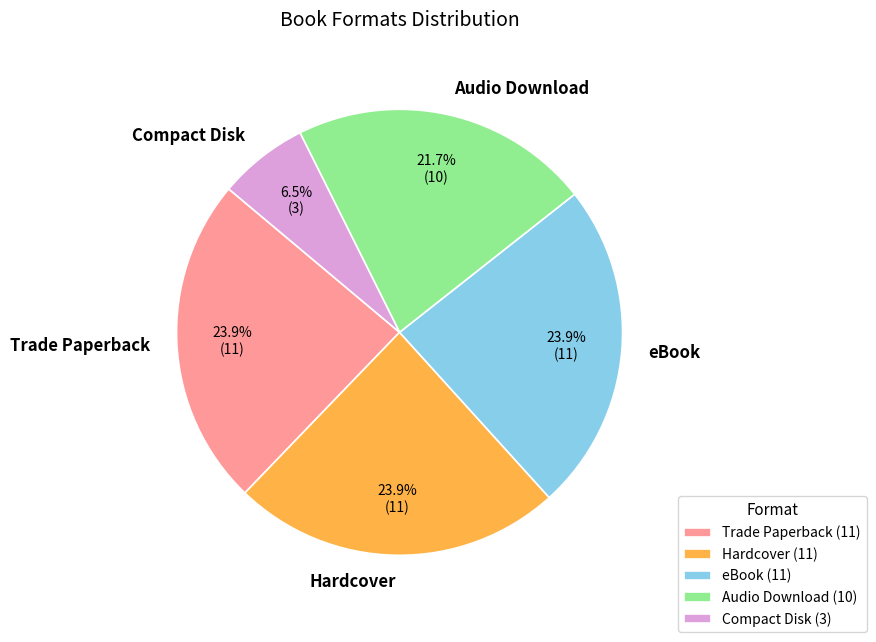

What is the total percentage of eBook and Trade Paperback?

47.8%